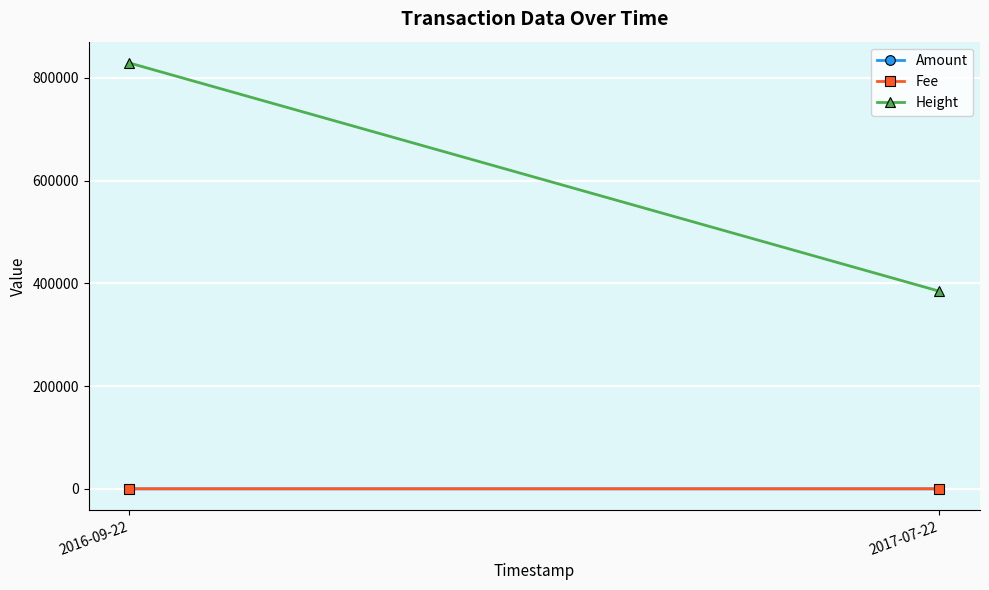

What are all the series names shown in the legend?

Amount, Fee, Height